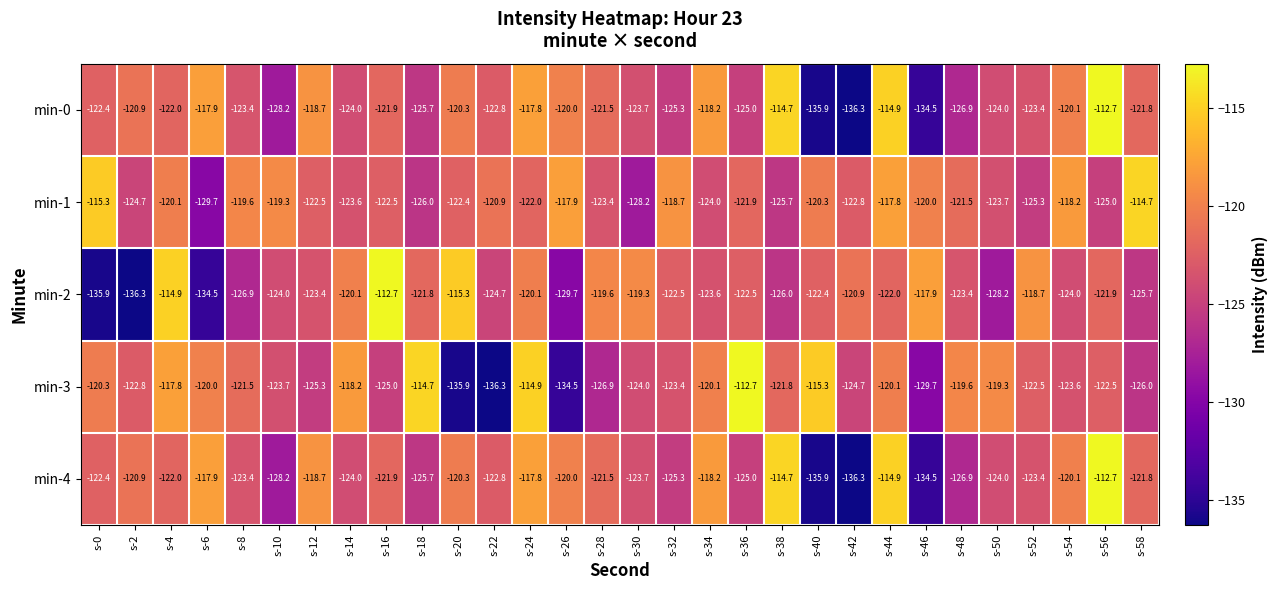

Where does the min-2 series first go above -122?

s-4